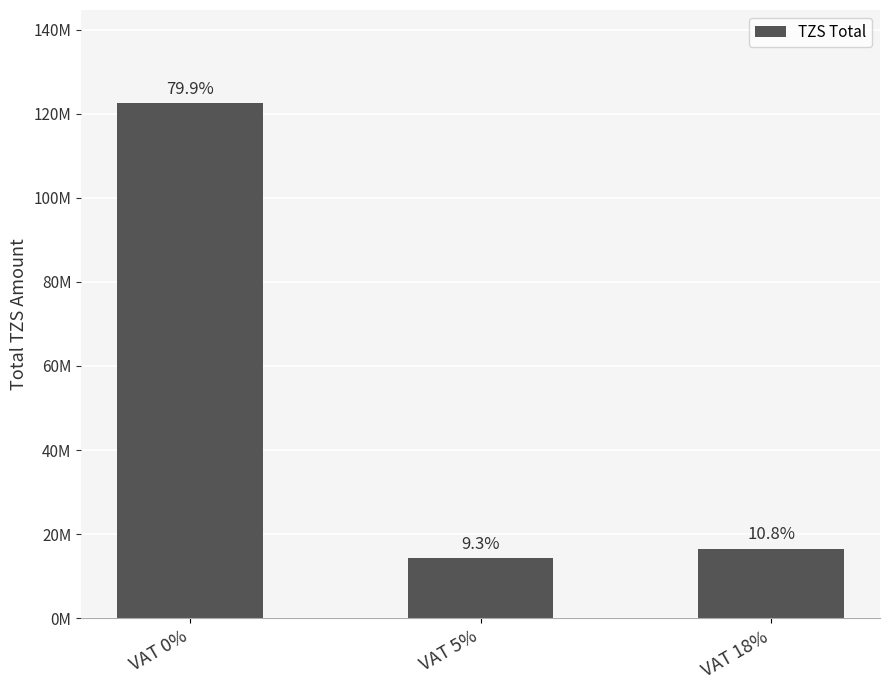

What is the label of the 3rd bar from the left?

VAT 18%